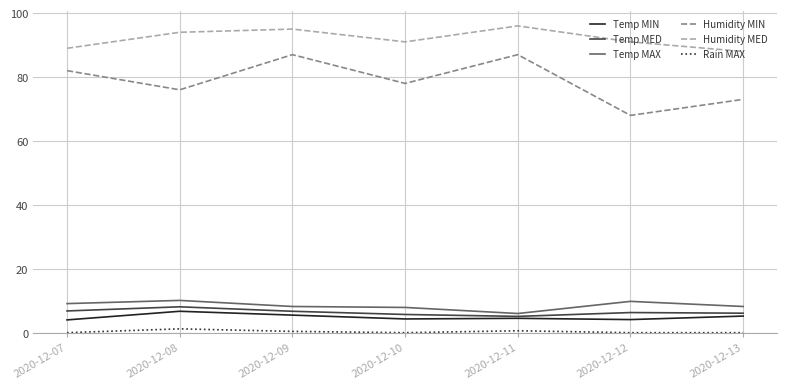

True or false: Temp MAX has a value of 10.1 at 2020-12-08.

True